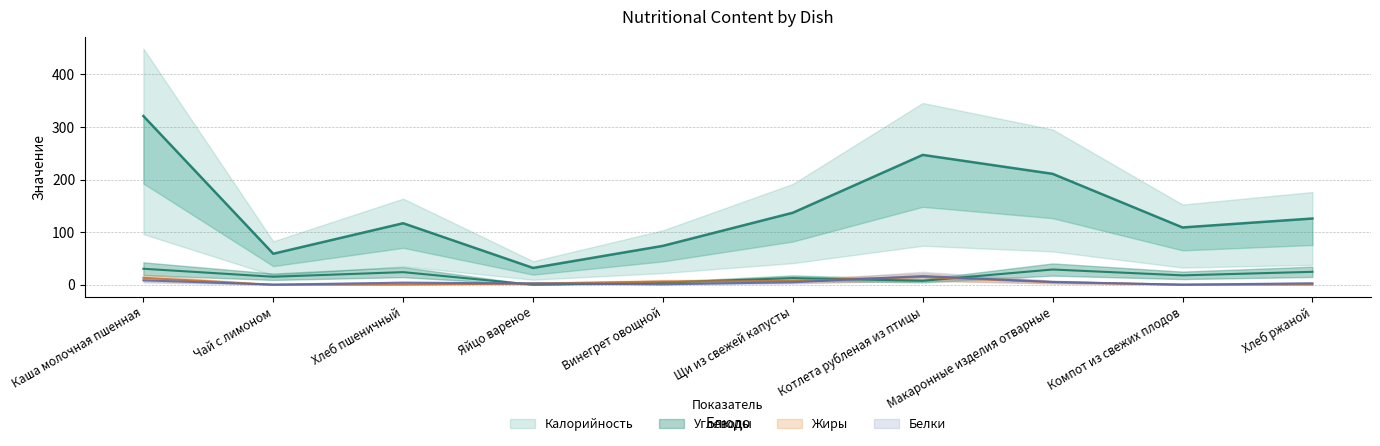

How many series are shown in this chart?

4